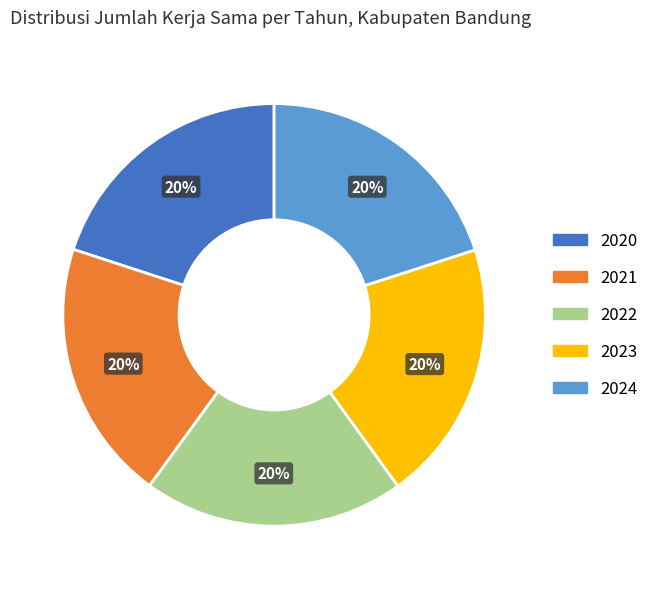

To the nearest percent, what percentage of the pie is 2023?

20%